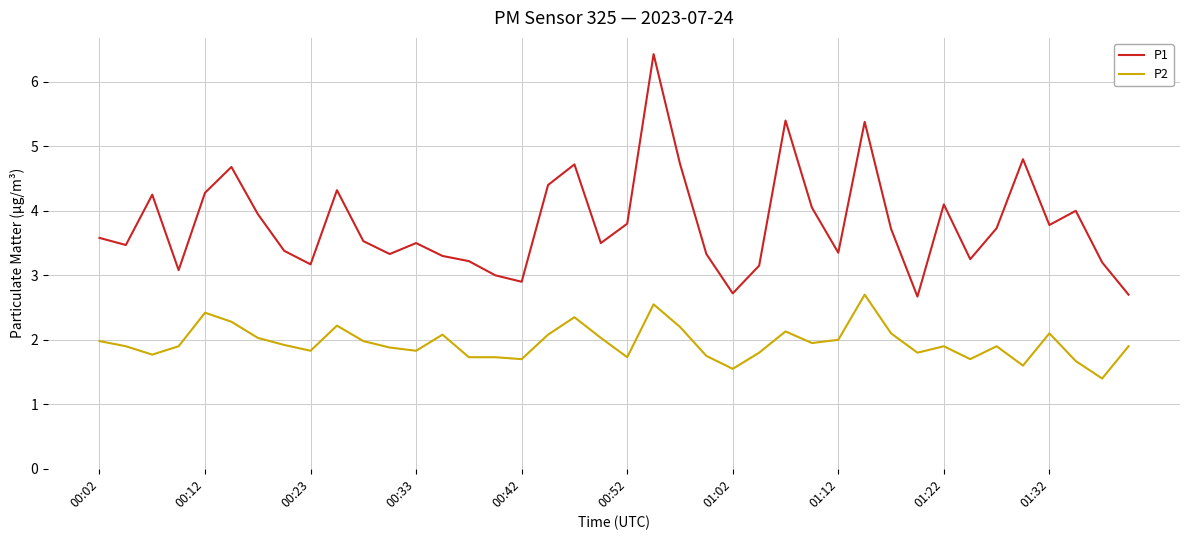

What is the lowest value of the P1 series?

2.7